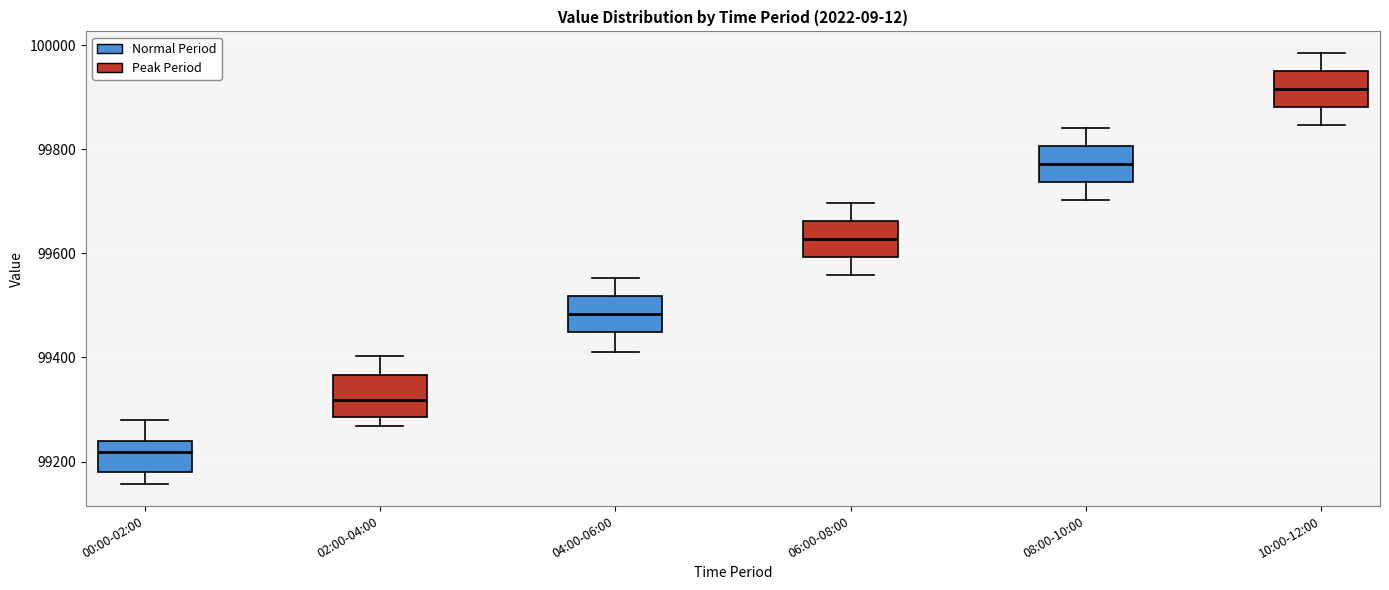

Reading left to right, read every box against the y-axis: the position of its median line, the range the box covers, and the ends of its whiskers. The values are not printed on the chart, so give them approximately, as read against the axis.

00:00-02:00: median 99220, box 99180 to 99240, whiskers 99160 to 99280
02:00-04:00: median 99320, box 99280 to 99360, whiskers 99260 to 99400
04:00-06:00: median 99480, box 99440 to 99520, whiskers 99420 to 99560
06:00-08:00: median 99620, box 99600 to 99660, whiskers 99560 to 99700
08:00-10:00: median 99780, box 99740 to 99800, whiskers 99700 to 99840
10:00-12:00: median 99920, box 99880 to 99960, whiskers 99840 to 99980